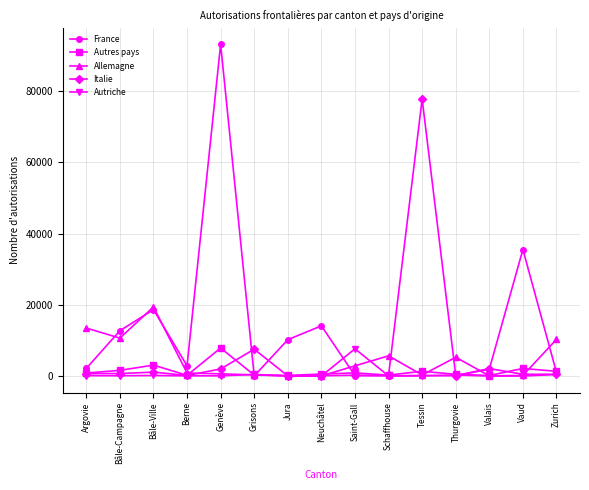

At how many categories does at least one series exceed 38337?

2